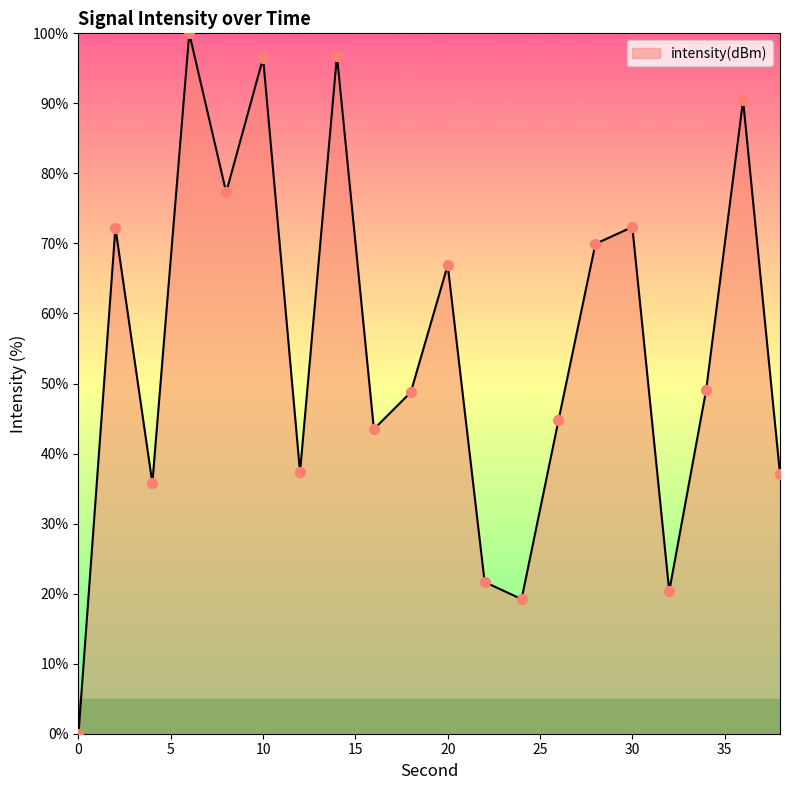

What is the maximum value shown in the chart?

100.0